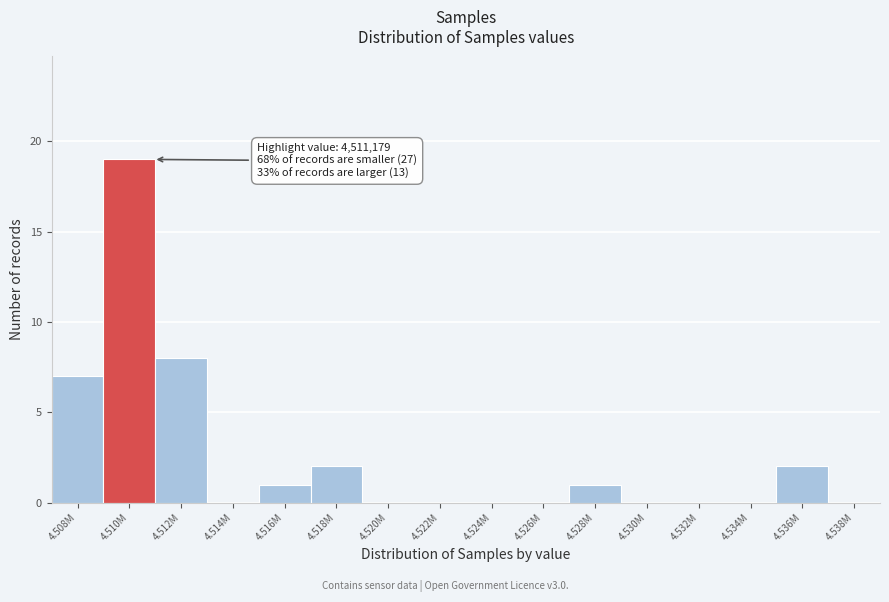

Reading right to left, what are all the values shown in this chart?

4.538M=0	4.536M=2	4.534M=0	4.532M=0	4.530M=0	4.528M=1	4.526M=0	4.524M=0	4.522M=0	4.520M=0	4.518M=2	4.516M=1	4.514M=0	4.512M=8	4.510M=19	4.508M=7